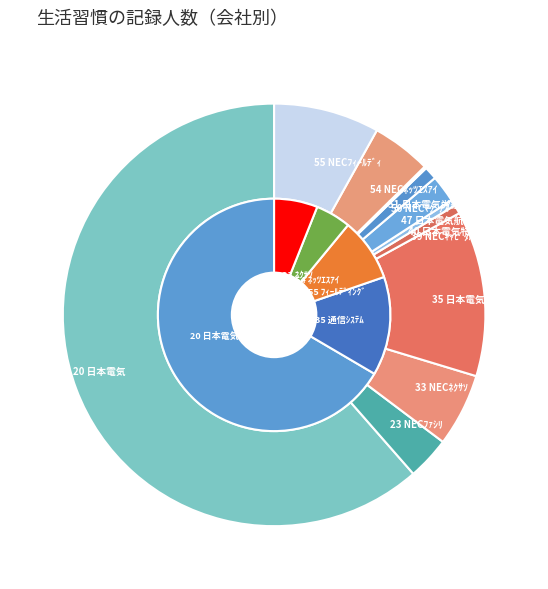

Is there any slice that represents more than half of the pie?

Yes